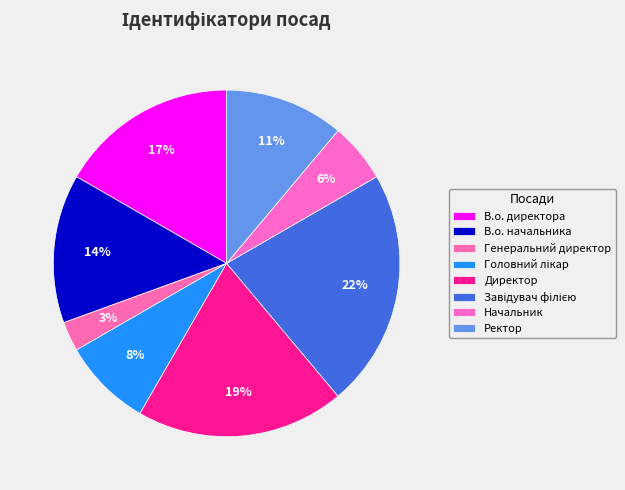

What is the ratio of the value at Генеральний директор to the value at Головний лікар?

0.3